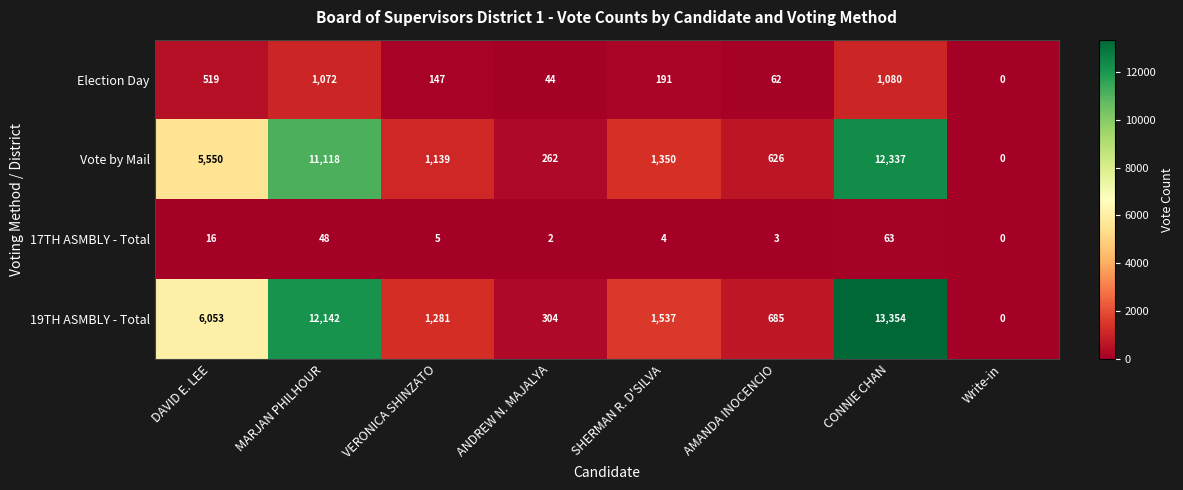

Rank the categories by 17TH ASMBLY - Total value from highest to lowest.

CONNIE CHAN, MARJAN PHILHOUR, DAVID E. LEE, VERONICA SHINZATO, SHERMAN R. D'SILVA, AMANDA INOCENCIO, ANDREW N. MAJALYA, Write-in